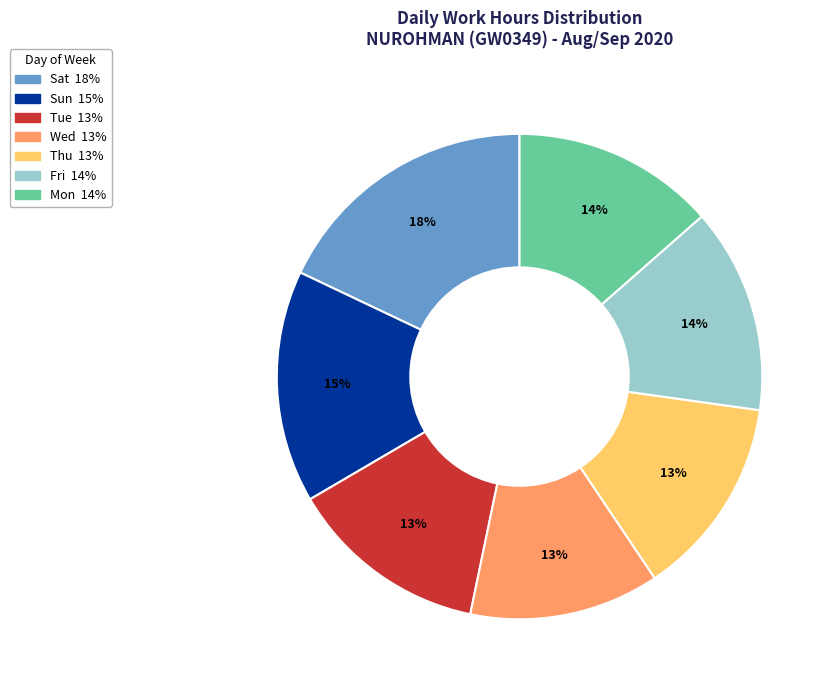

How many slices are in this pie chart?

7